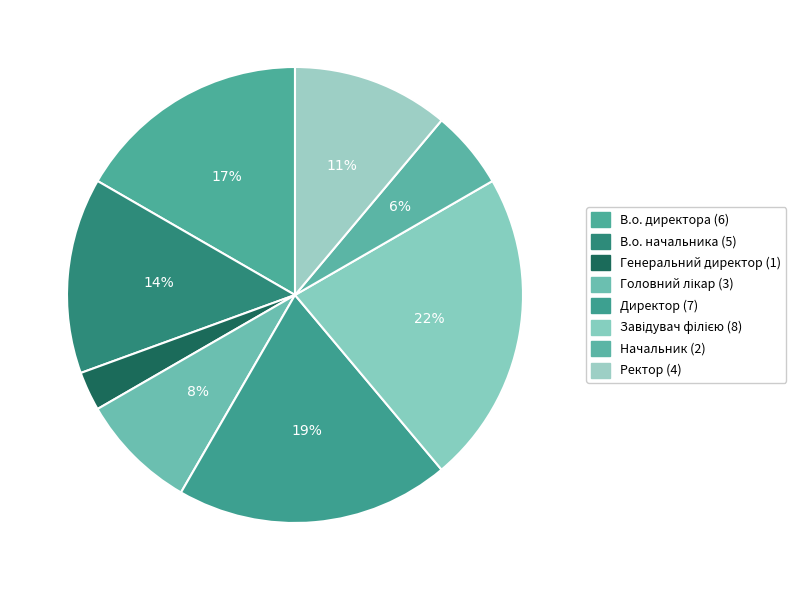

Approximately how many times larger is the value at В.о. начальника compared to Завідувач філією?

0.6